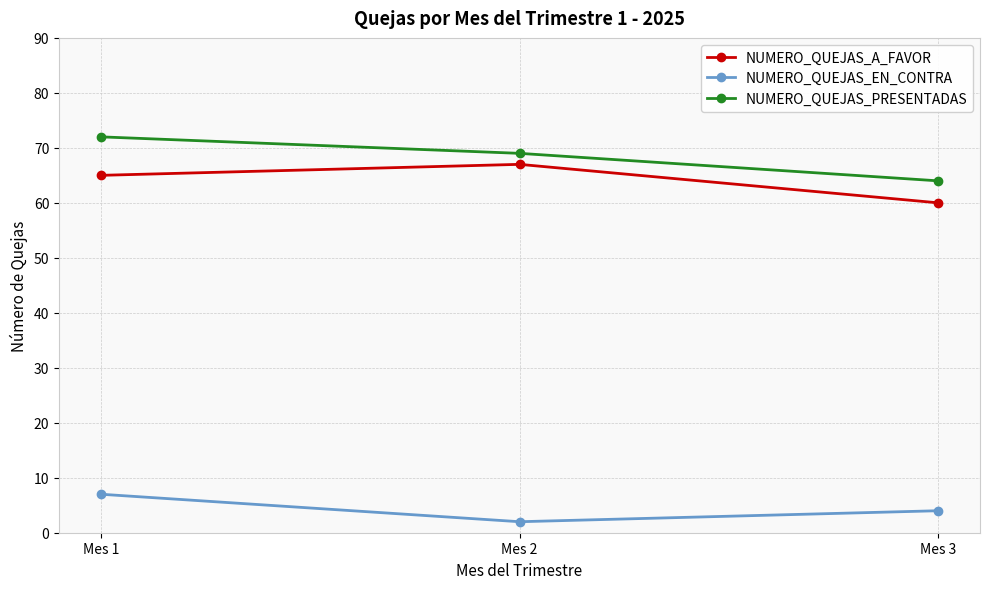

What is the average value of the NUMERO_QUEJAS_A_FAVOR series?

64